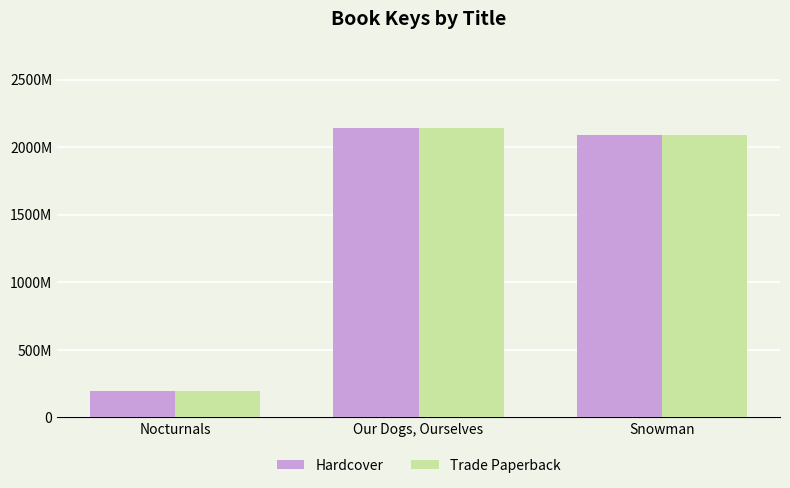

What is the value of the Trade Paperback bar at the 1st from the left?

194182241